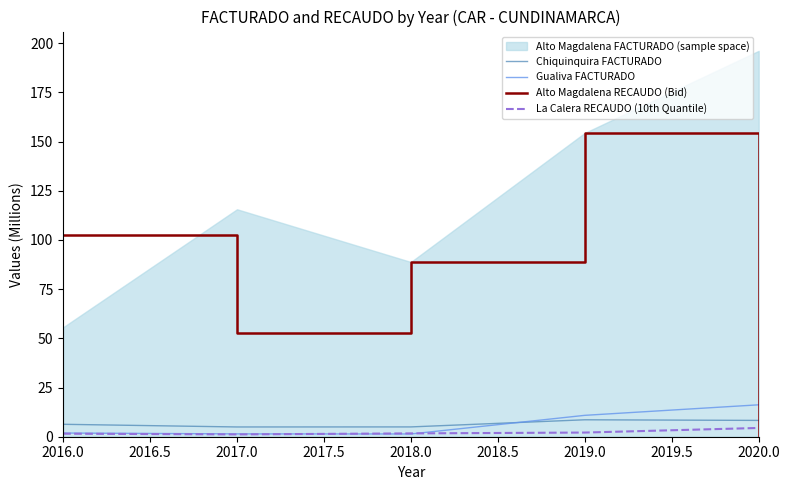

What is the maximum value for La Calera RECAUDO (10th Quantile)?

4.5